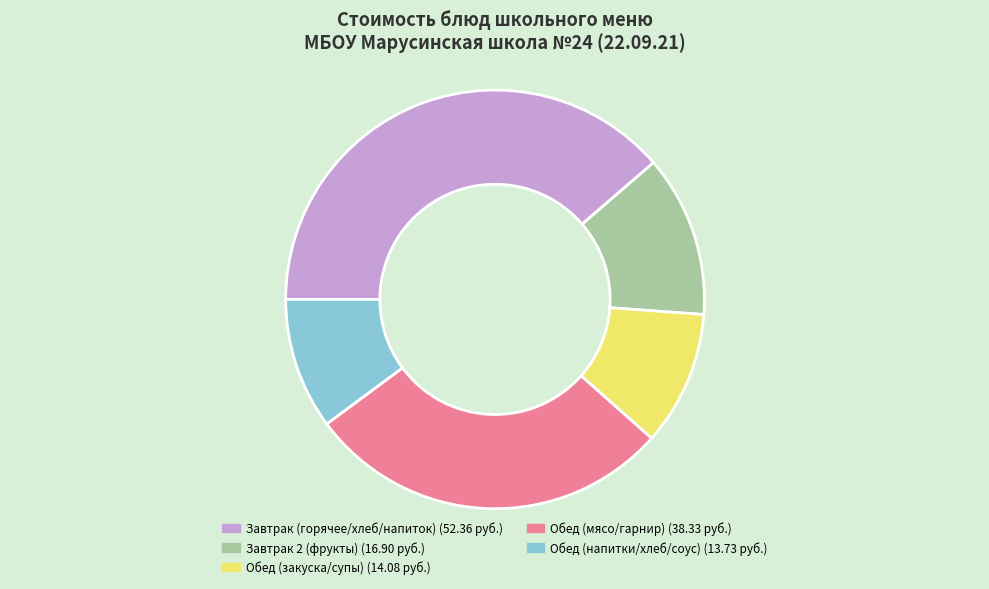

Is there any slice that represents more than half of the pie?

No